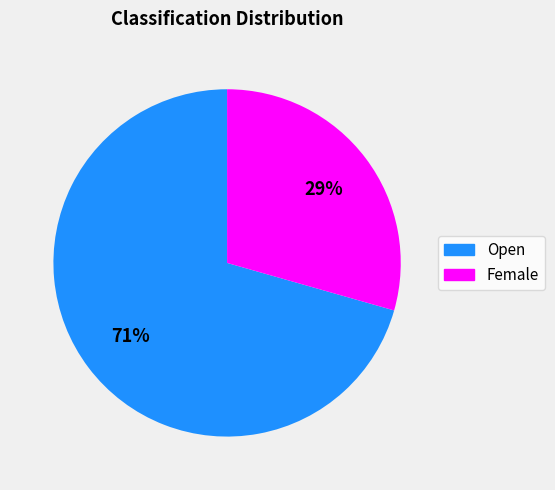

Between Open and Female, which is larger?

Open